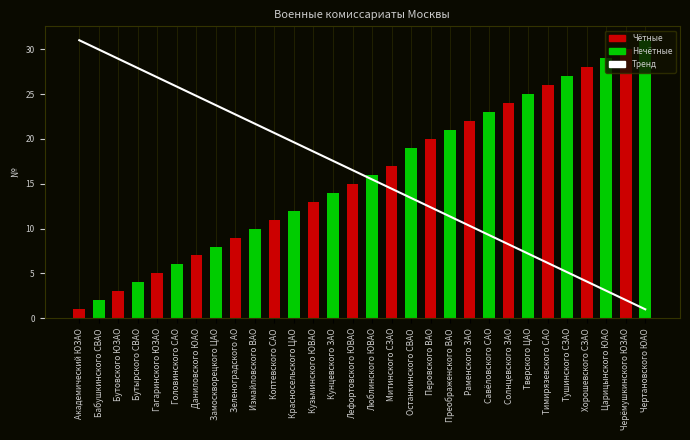

What is the total value across all series at Тверского ЦАО?

32.2